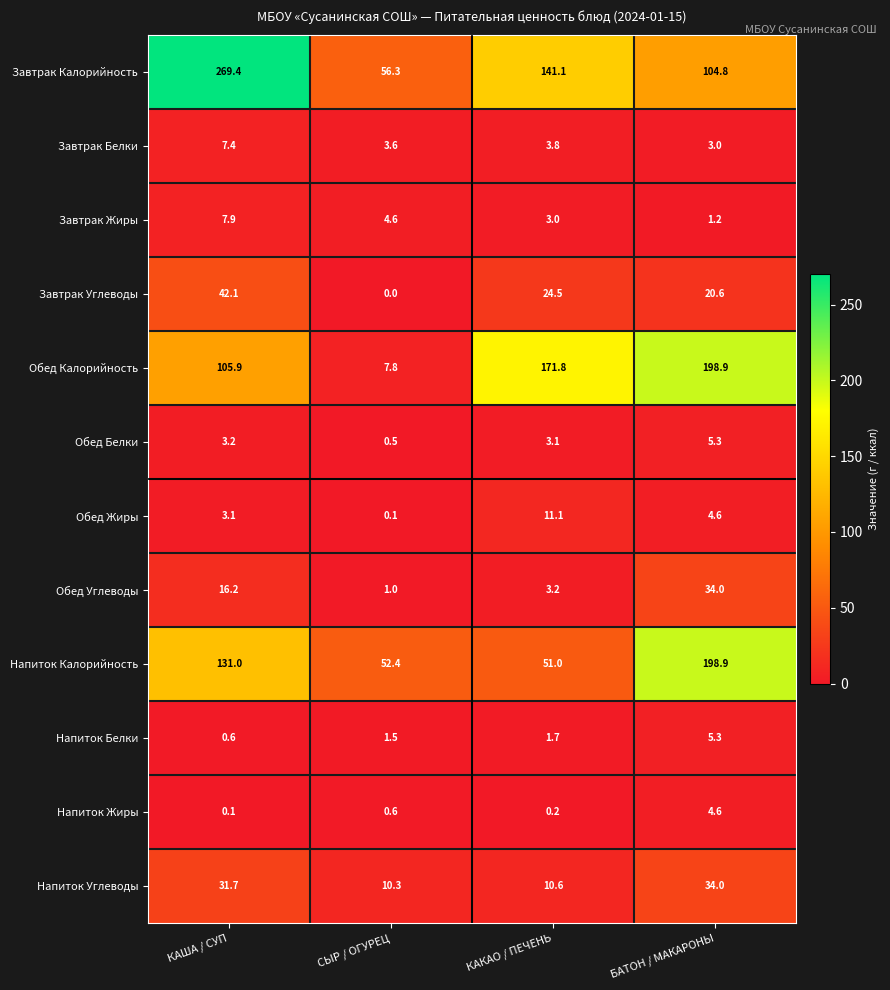

At which label is Напиток Углеводы closest to 22?

КАША / СУП